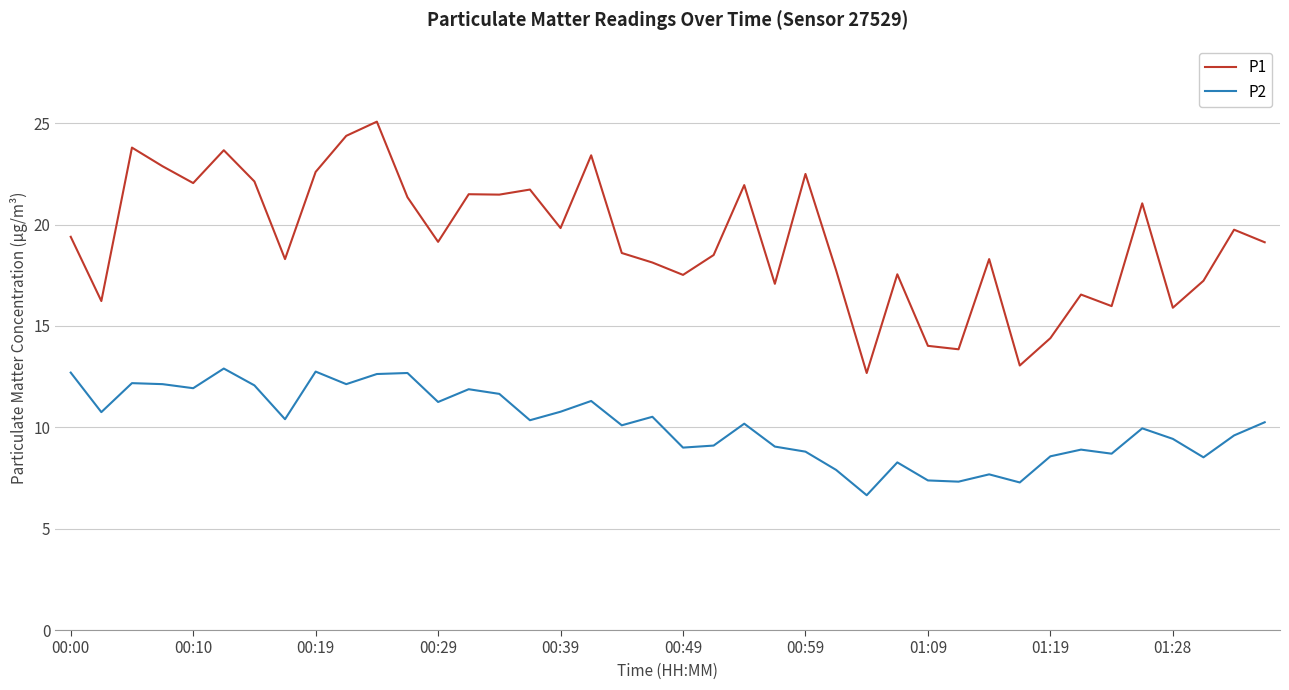

Which series has the largest total across all categories?

P1